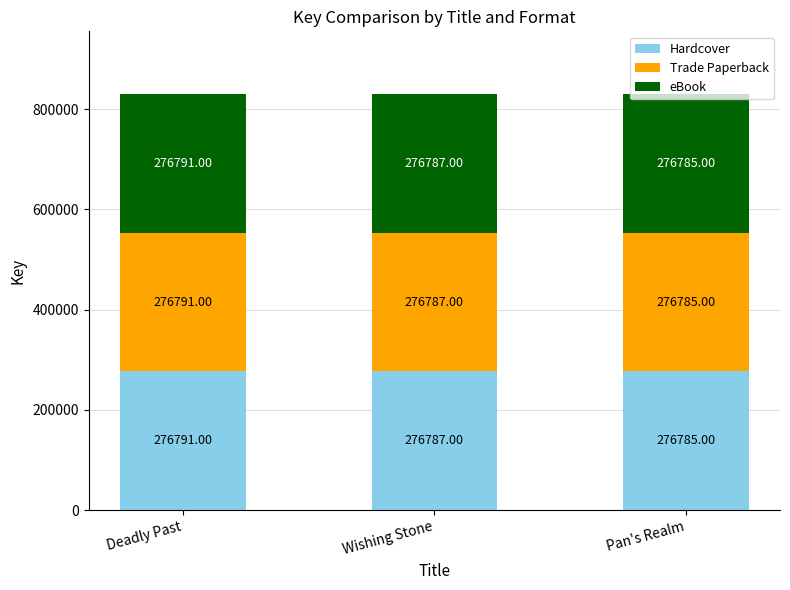

How many Hardcover values are between 276785 and 276791?

3